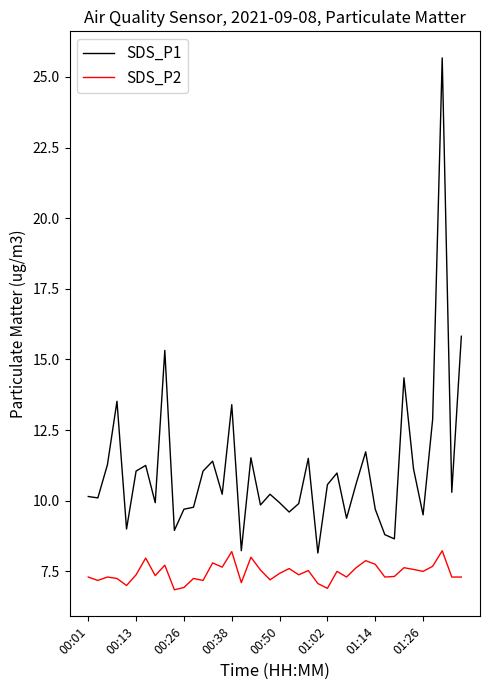

True or false: SDS_P2 and SDS_P1 cross at least once.

False